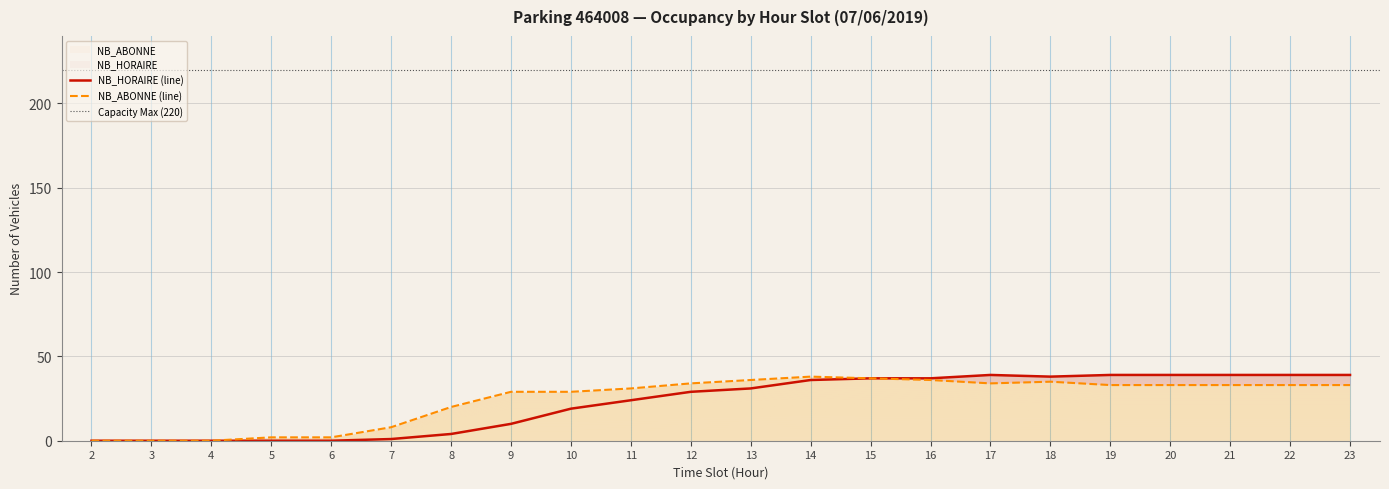

At 11, list the series in order from smallest to largest.

NB_HORAIRE, NB_ABONNE